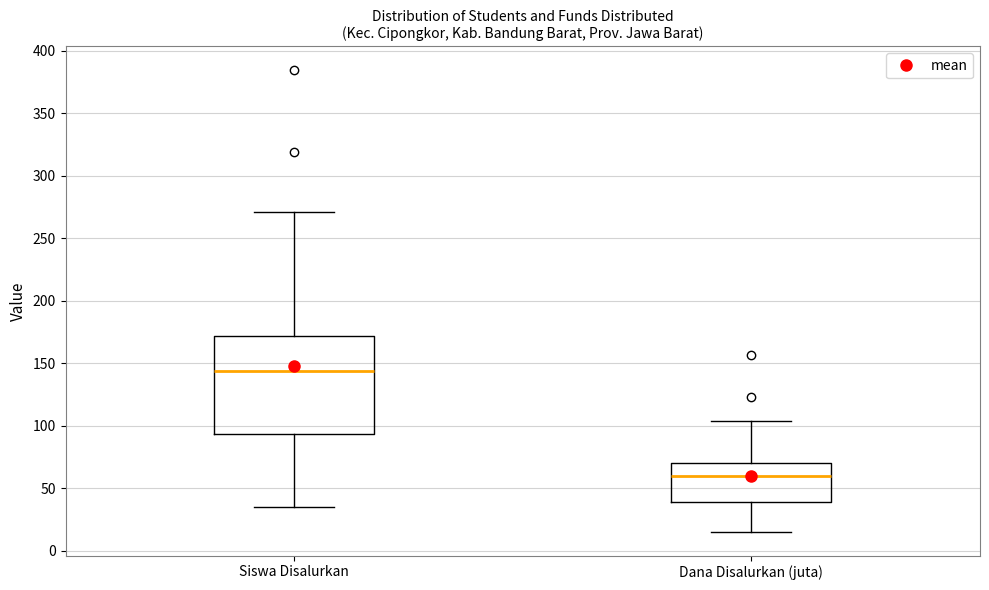

Which box has the highest median line?

Siswa Disalurkan